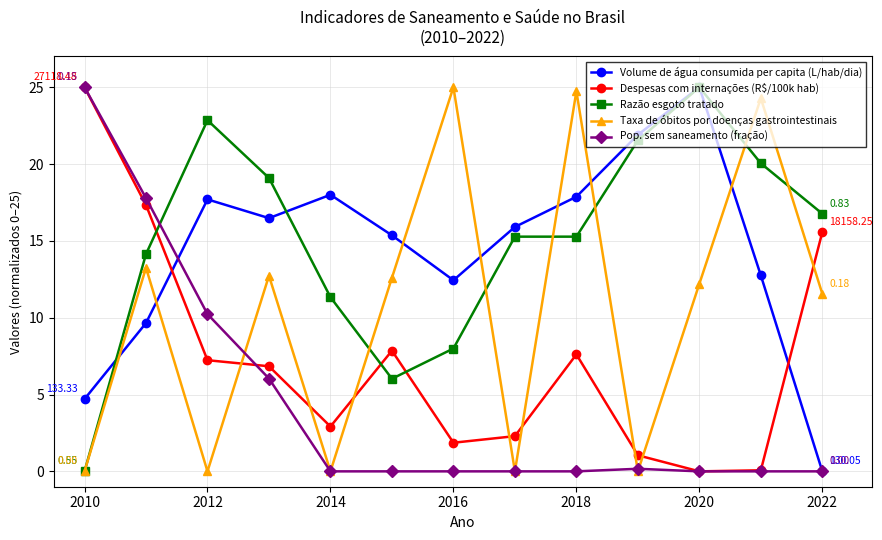

True or false: Taxa de óbitos por doenças gastrointestinais has more than 0 points higher than both neighbors.

True